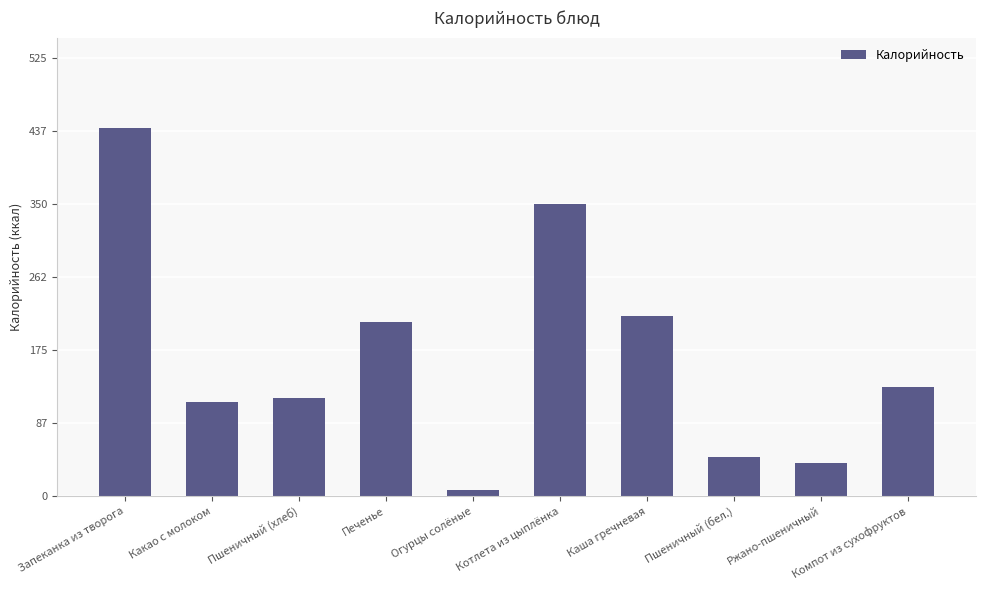

Is it true that the value at Какао с молоком is 113.5?

True